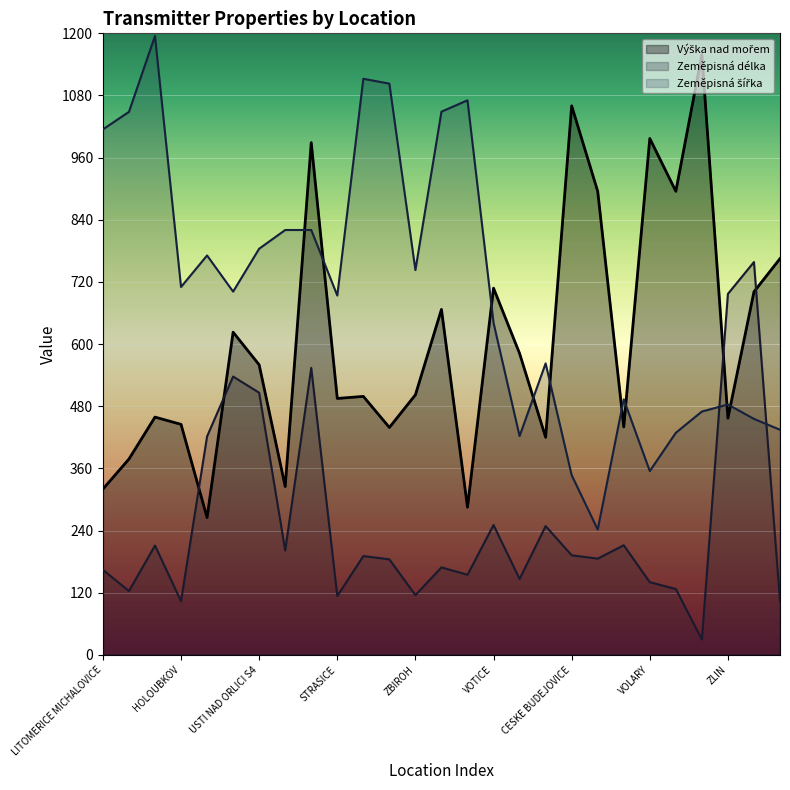

True or false: Výška nad mořem and Zeměpisná délka intersect in this chart.

True